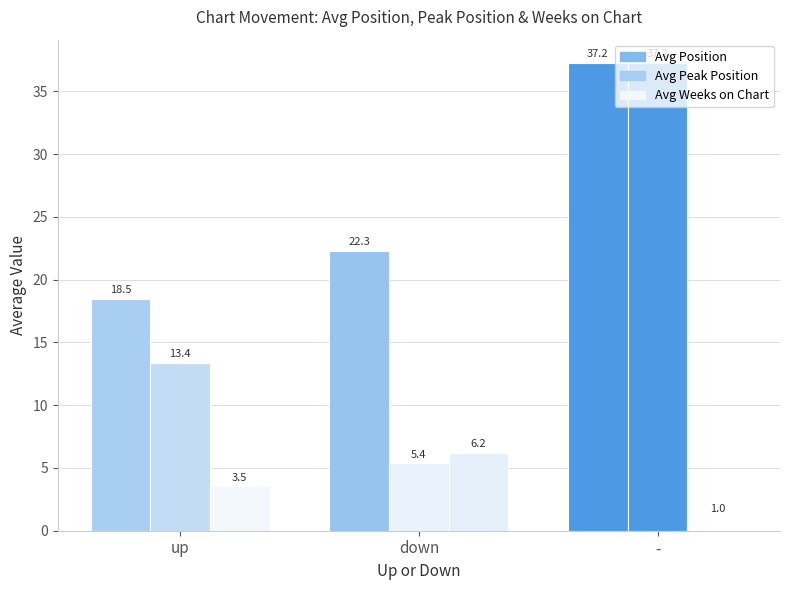

Between down and up, which is larger?

down